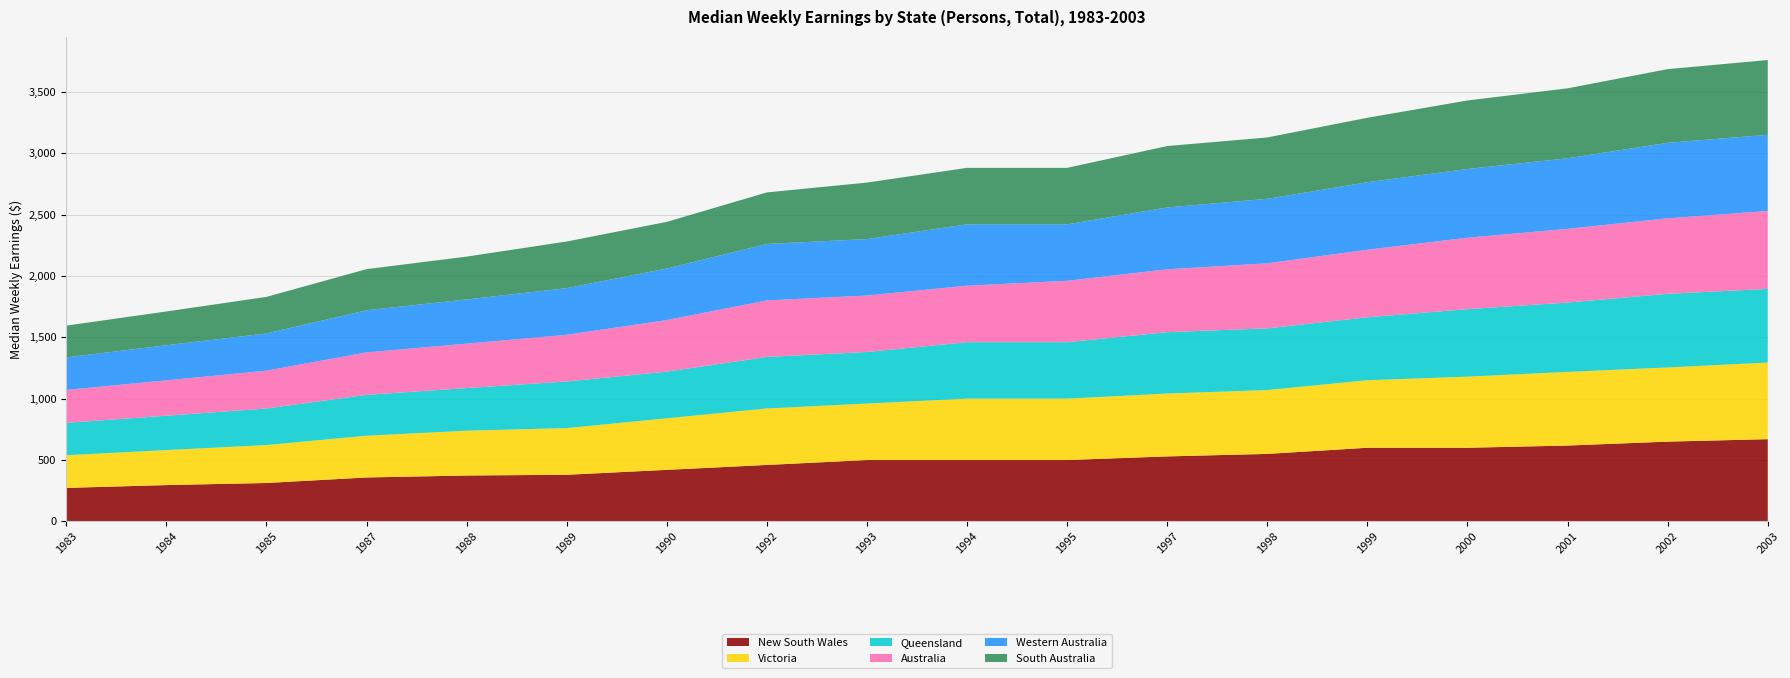

Reading left to right, list all the values displayed in this chart.

New South Wales: 273.0	296.0	313.0	358.0	374.0	380.0	420.0	460.0	500.0	500.0	500.0	529.6	550.0	600.0	600.0	618.0	650.0	670.0
Victoria: 266.0	285.0	309.0	340.0	365.0	380.0	420.0	460.0	460.0	500.0	500.0	512.0	520.0	550.0	579.1	600.0	604.0	623.9
Queensland: 264.0	280.0	298.0	333.0	347.0	380.0	380.0	420.0	420.0	460.0	460.0	500.0	502.7	513.0	550.0	565.0	600.0	600.0
Australia: 268.0	288.0	308.0	346.0	362.0	380.0	420.0	460.0	460.0	460.0	500.0	512.0	530.0	550.0	581.8	600.0	615.0	635.0
Western Australia: 265.0	286.0	303.0	343.0	360.0	380.0	420.0	460.0	460.0	500.0	460.0	504.0	525.0	550.0	560.0	575.0	615.0	620.0
South Australia: 259.0	275.0	298.0	335.0	349.0	380.0	380.0	420.0	460.0	460.0	460.0	500.0	500.0	525.0	558.0	570.0	600.0	609.5